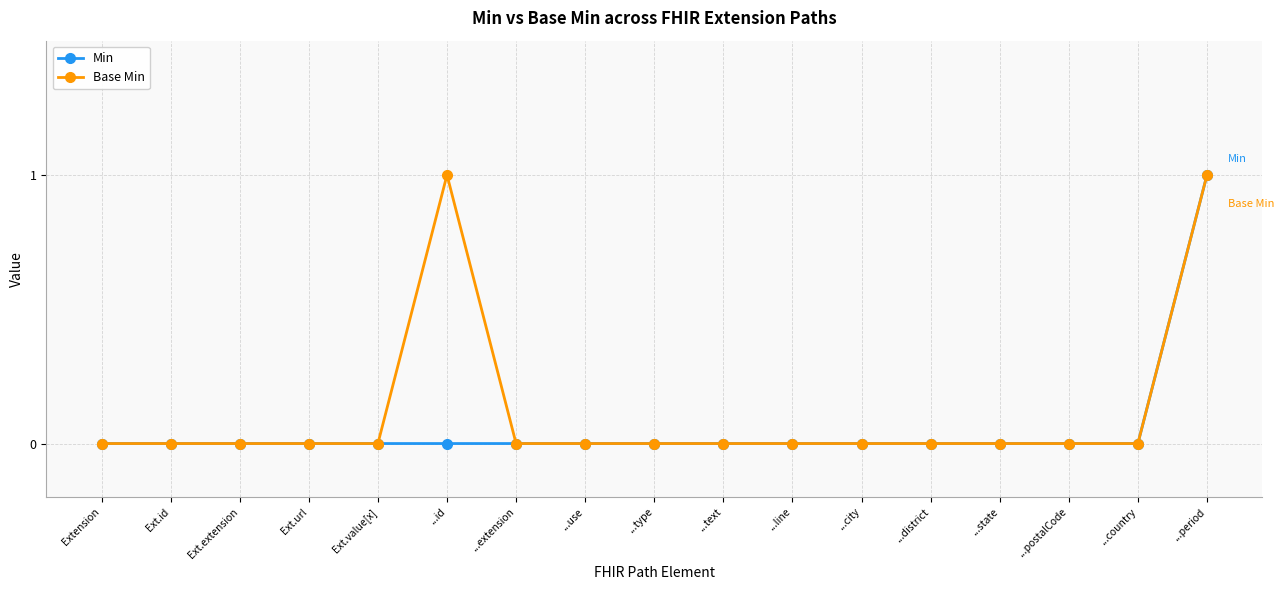

At which category is the sum across all series the highest?

...period